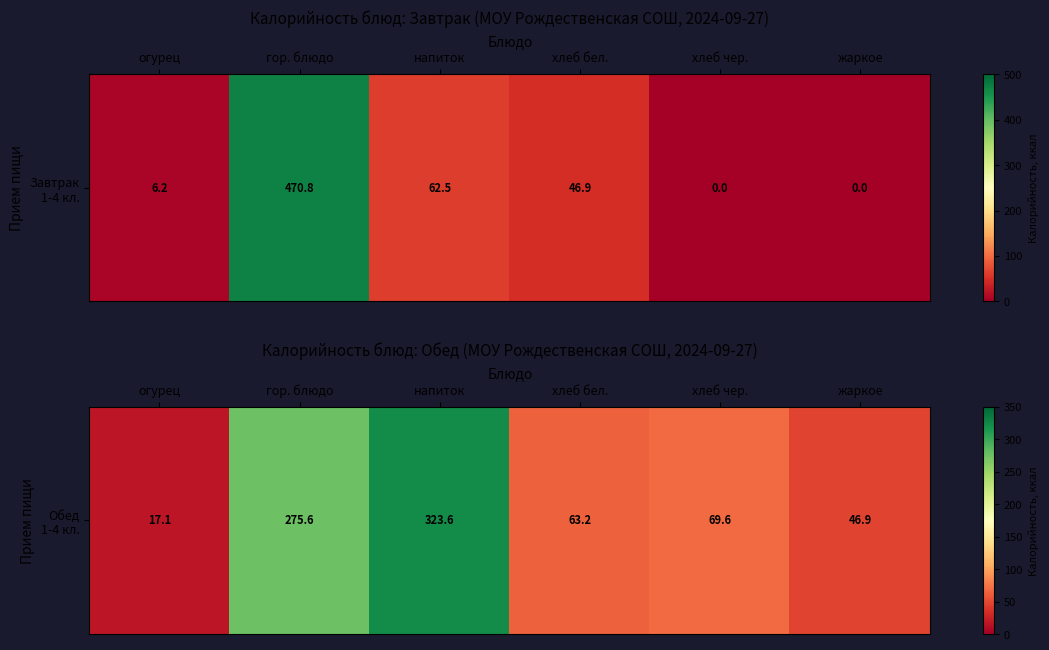

Count the number of values greater than 69.

3